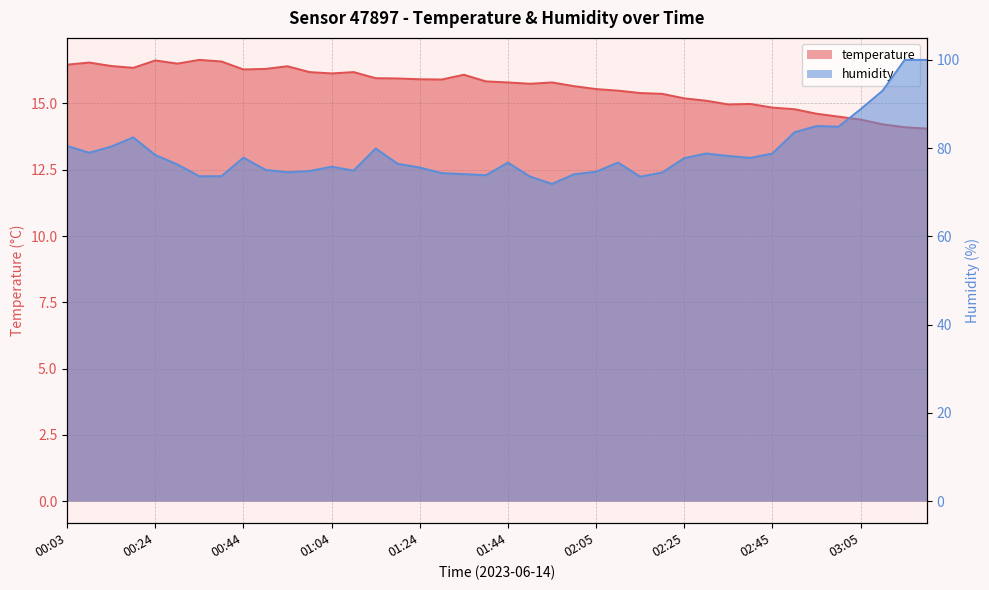

What is the total value across all series at 02:20?

89.8